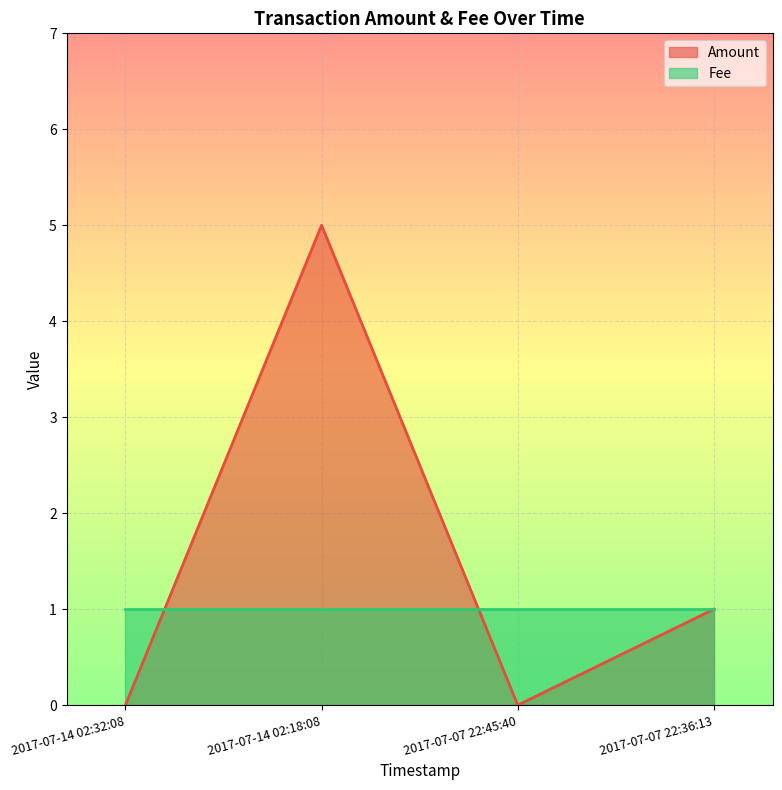

What is the average value?

2